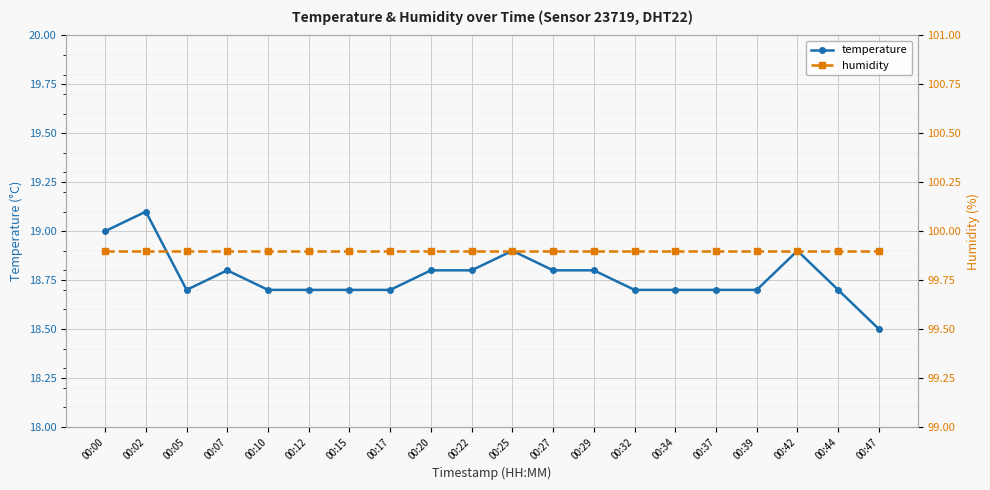

At which category is the sum across all series the highest?

00:02